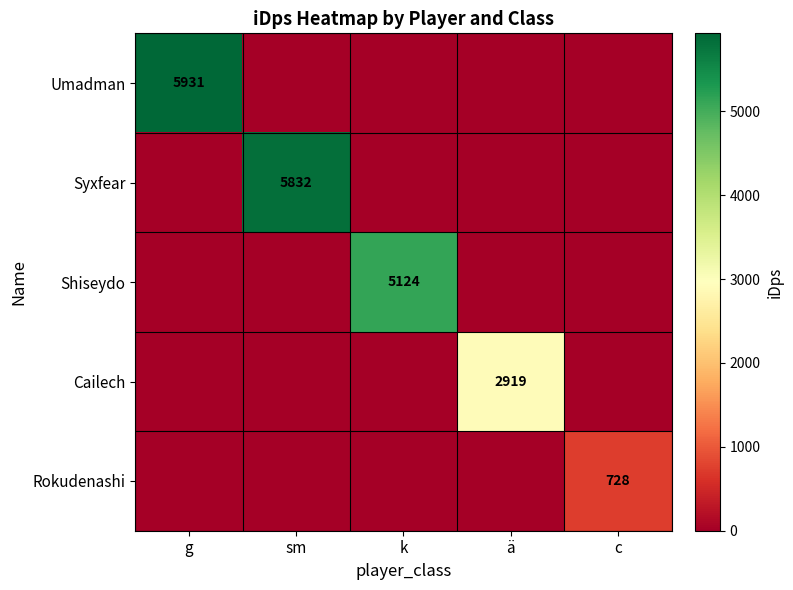

At which category is the sum across all series the highest?

g